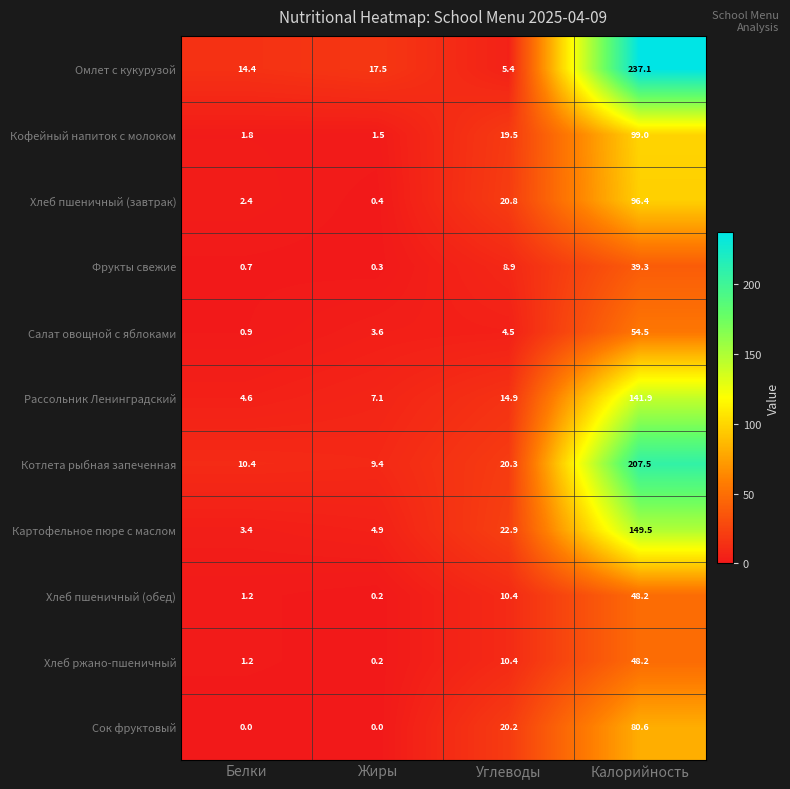

Which series has the largest total across all categories?

Омлет с кукурузой